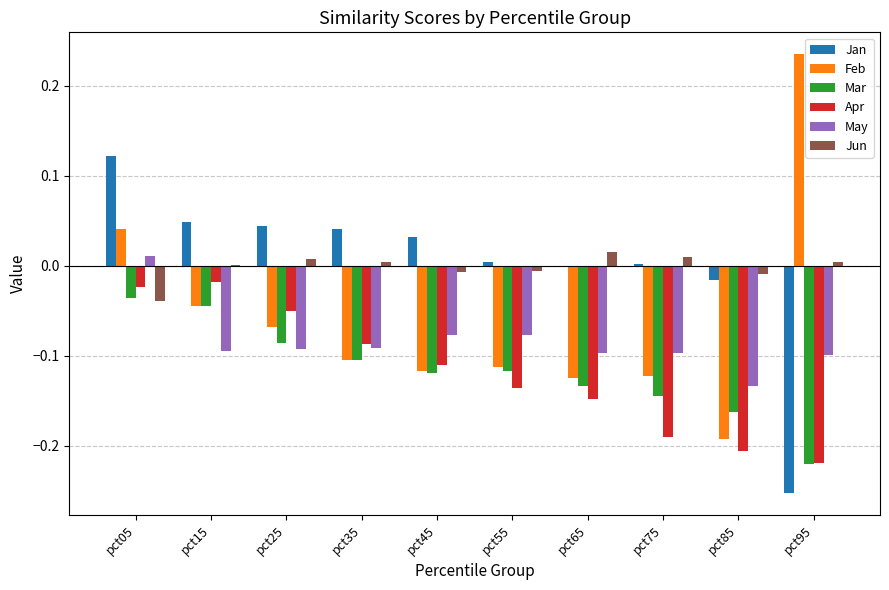

True or false: Apr has a value of -0.3 at pct85.

False